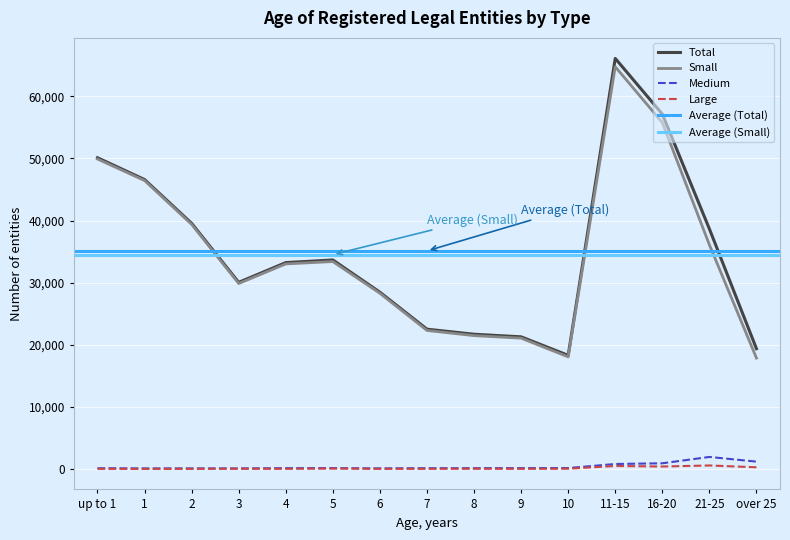

How many values in the Small series exceed 33019?

7